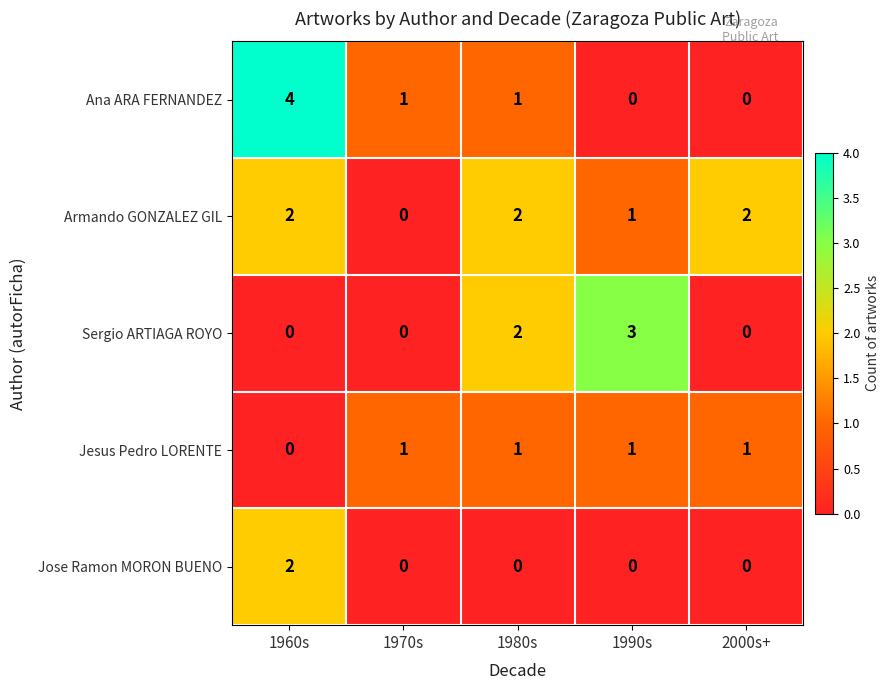

Count the Jose Ramon MORON BUENO values in the range 0 to 1.

4